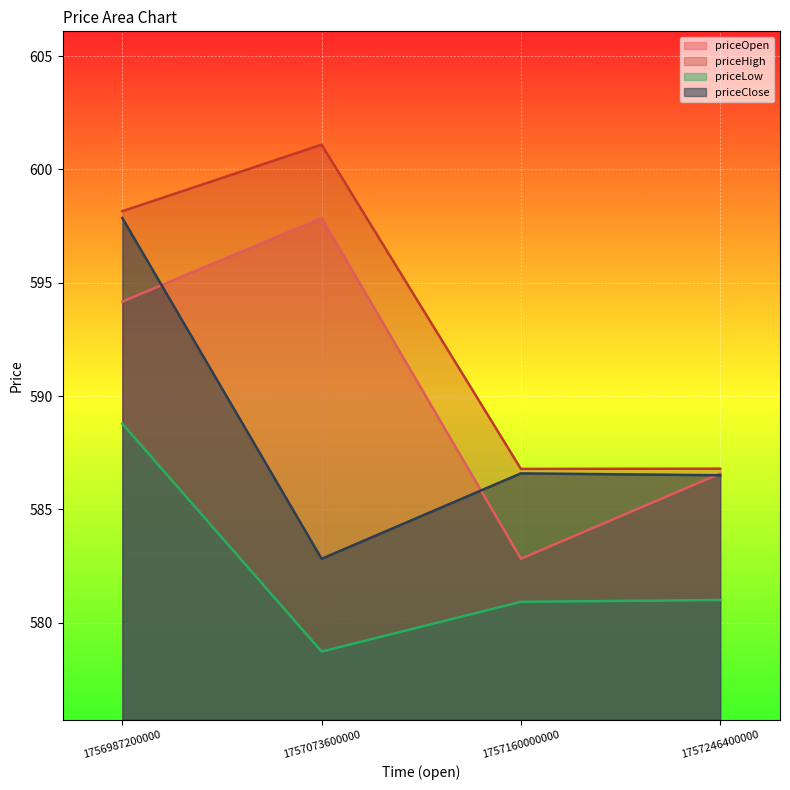

Reading left to right, transcribe all the data shown in this chart.

priceOpen: 1756987200000=594.2	1757073600000=597.9	1757160000000=582.8	1757246400000=586.6
priceHigh: 1756987200000=598.2	1757073600000=601.1	1757160000000=586.8	1757246400000=586.8
priceLow: 1756987200000=588.8	1757073600000=578.7	1757160000000=580.9	1757246400000=581.0
priceClose: 1756987200000=597.9	1757073600000=582.8	1757160000000=586.6	1757246400000=586.5